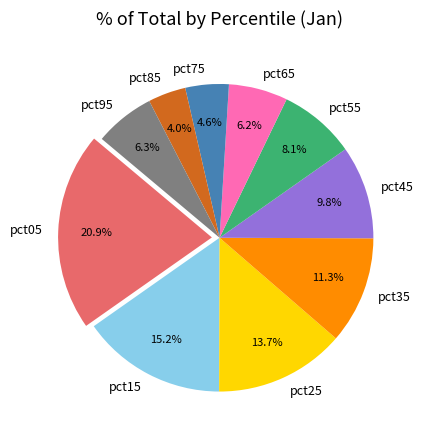

Count the number of slices in the pie.

10